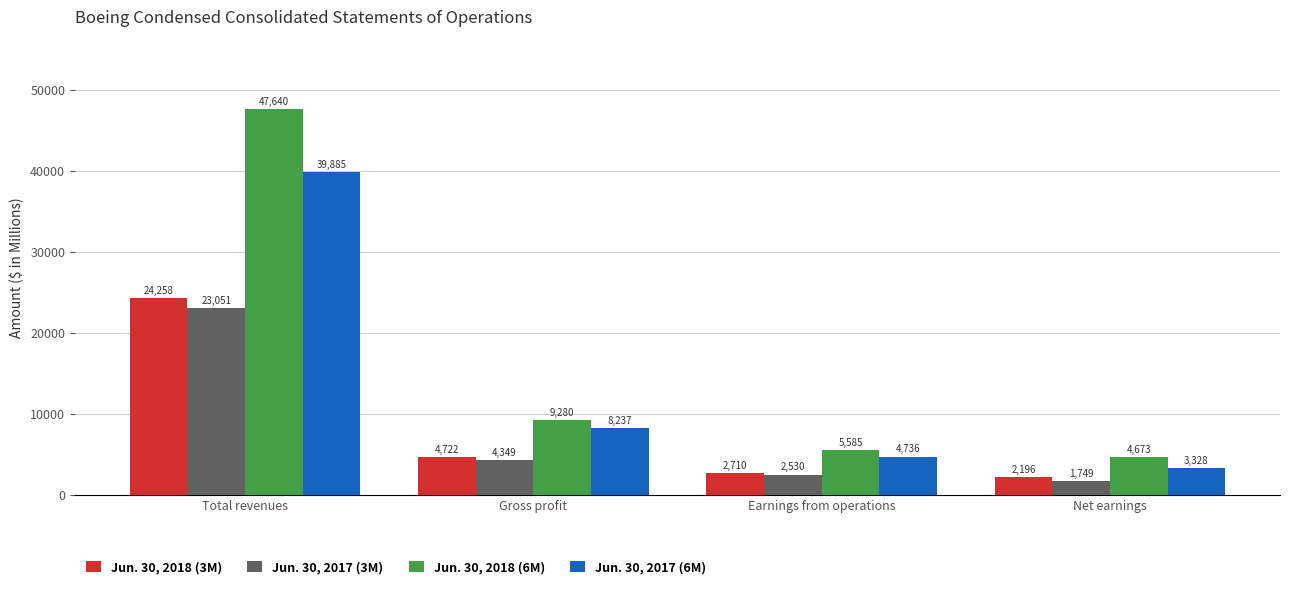

How many groups of bars are there?

4